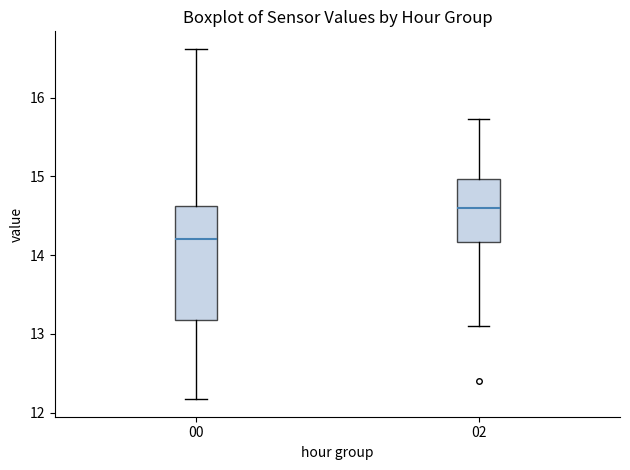

Which box's median line is the lowest?

00